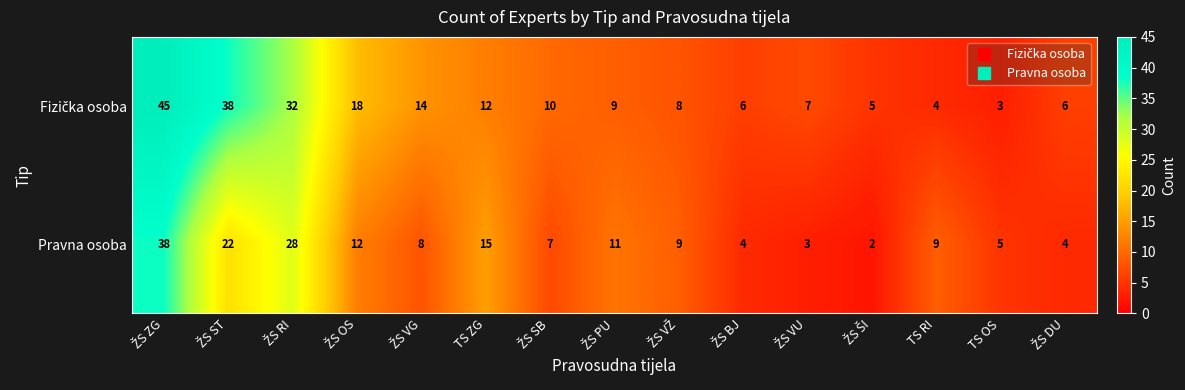

What is the average value of the Pravna osoba series?

12